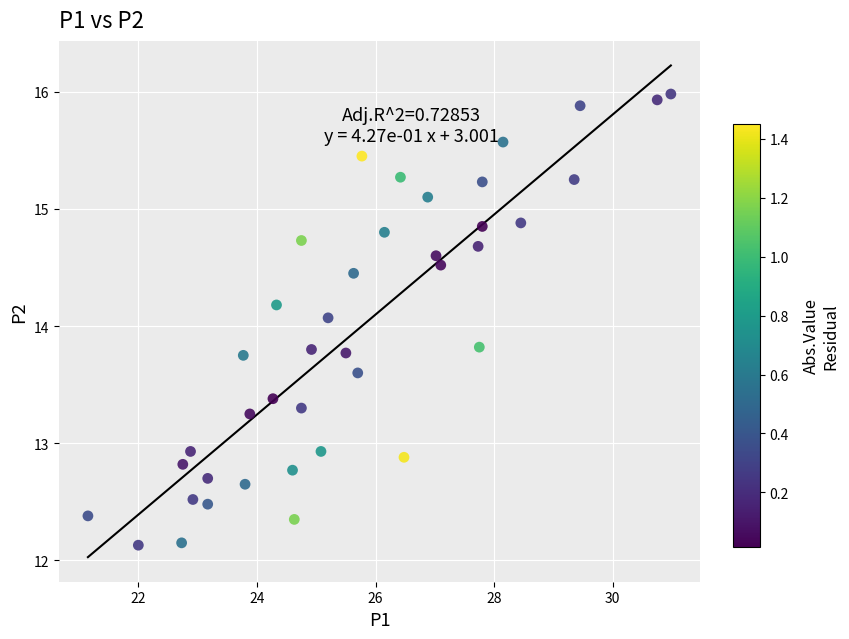

What is the range of X values (max minus min)?

9.8